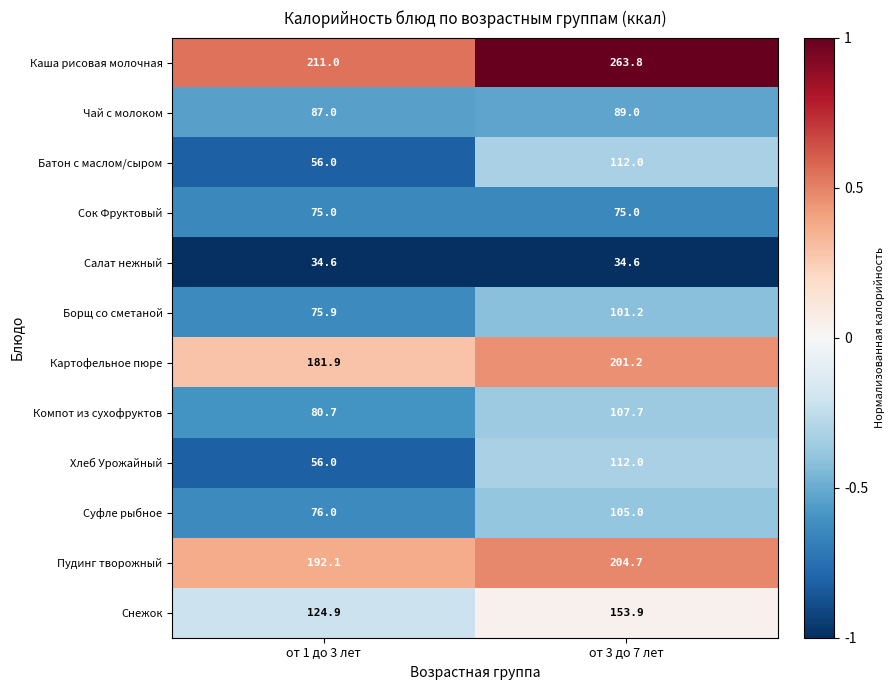

What is the difference between the maximum and minimum values in the Суфле рыбное series?

29.0